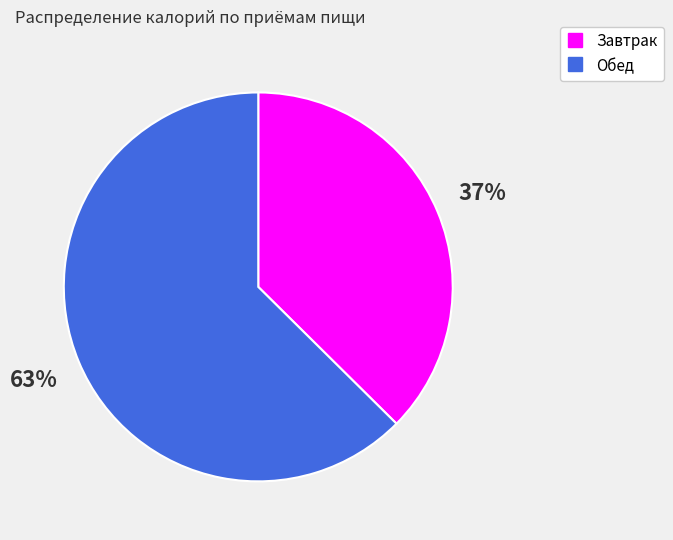

Which slice is the largest?

Обед